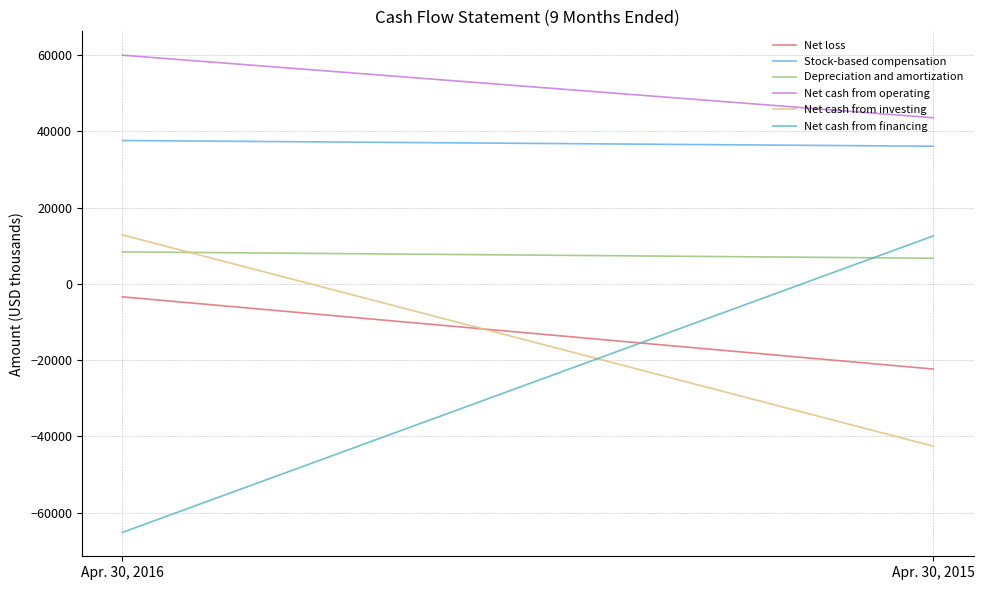

True or false: Depreciation and amortization has a value of 8379 at Apr. 30, 2016.

True